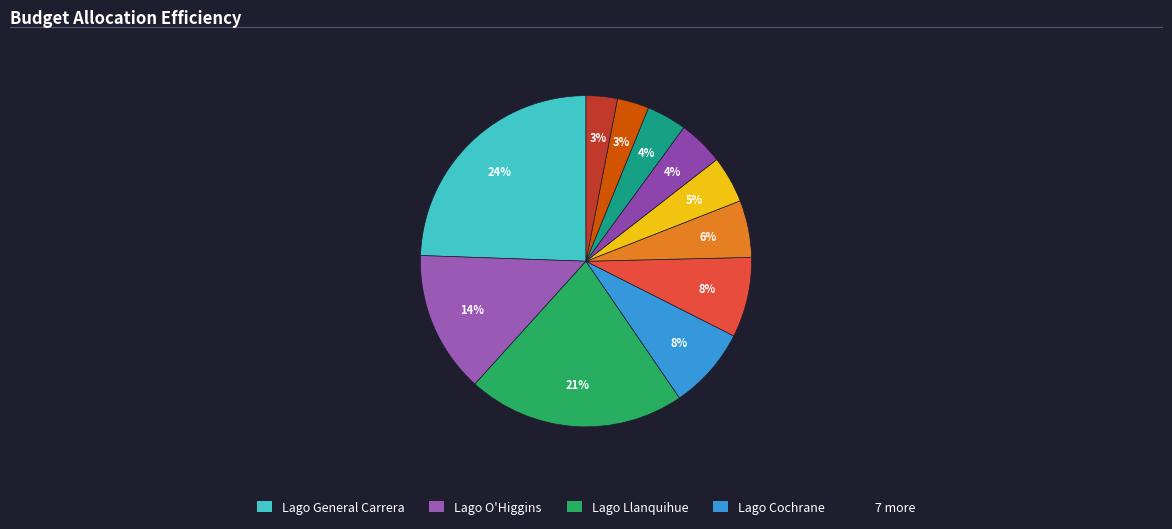

Does any single category account for the majority?

No